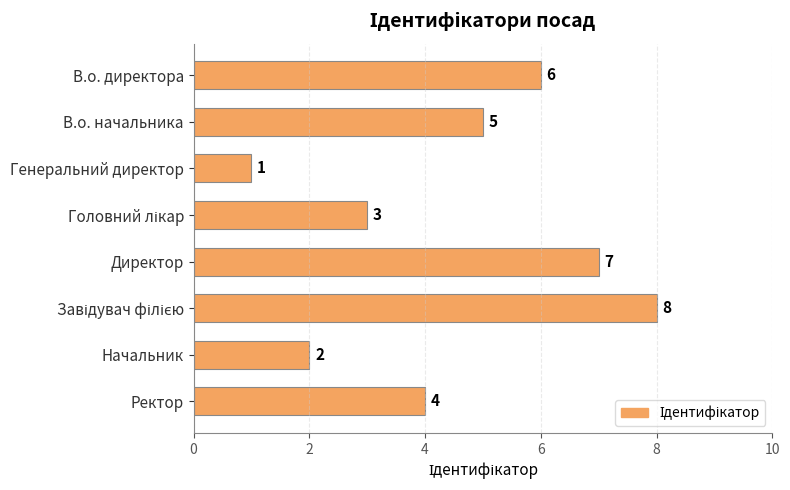

What is the difference between the maximum and minimum values?

7